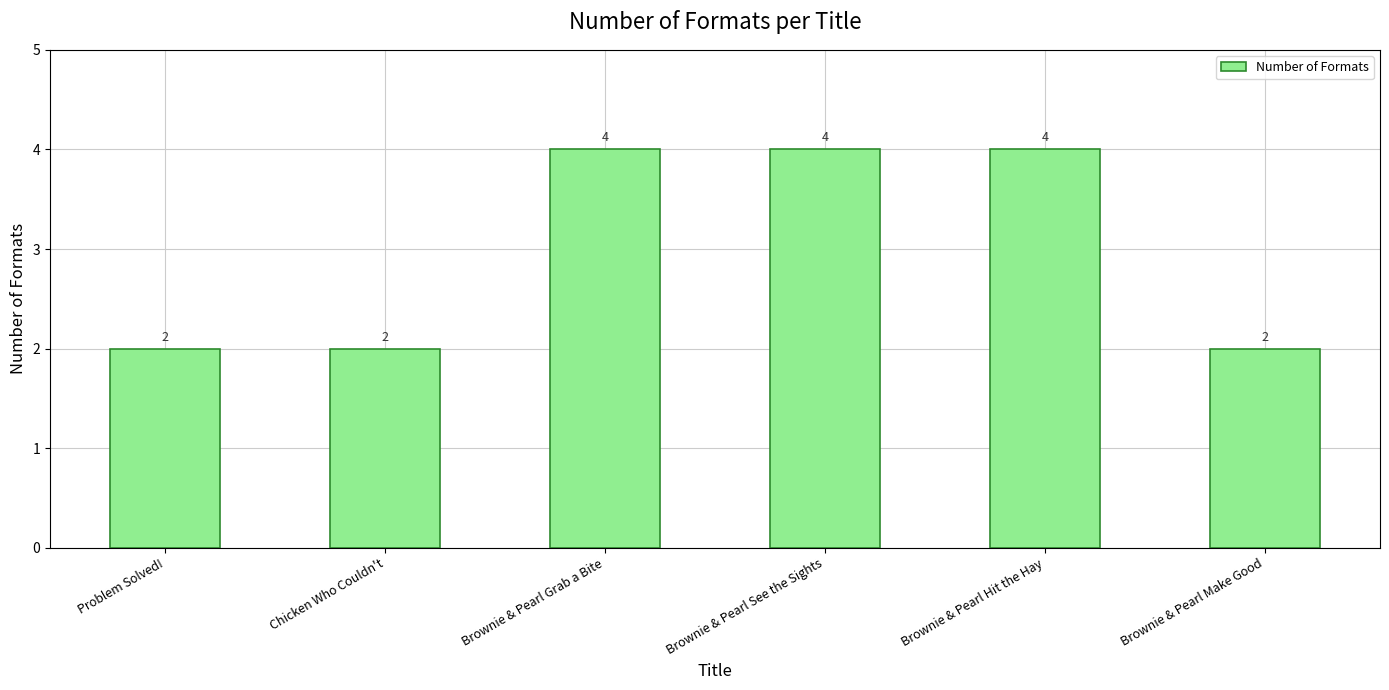

Reading right to left, transcribe all the data shown in this chart.

2	4	4	4	2	2